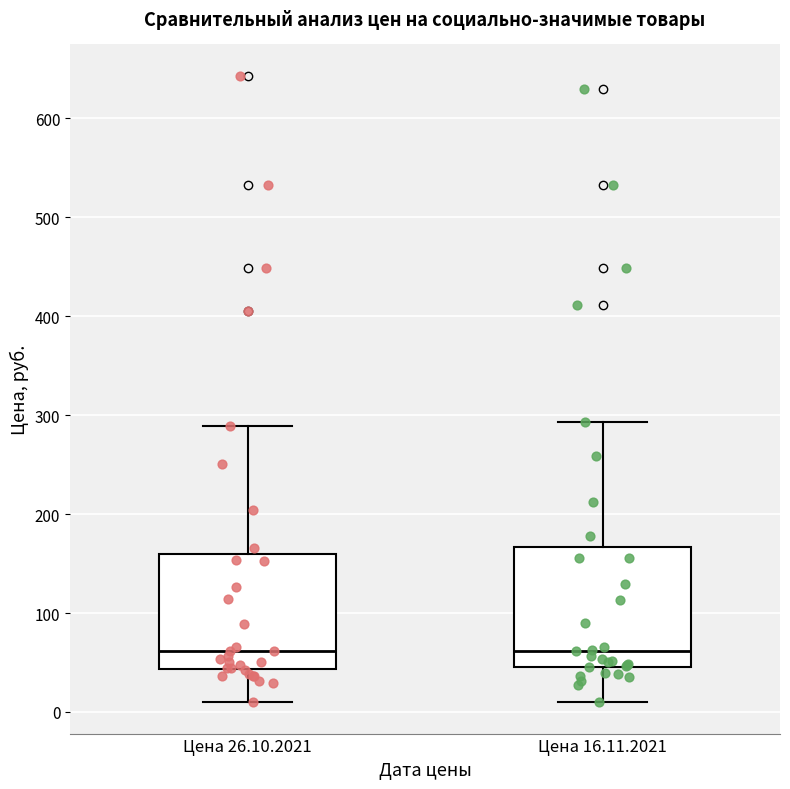

Where does the lower whisker of the box for Цена 26.10.2021 end on the y-axis? The values are not printed on the chart, so give them approximately, as read against the axis.

10